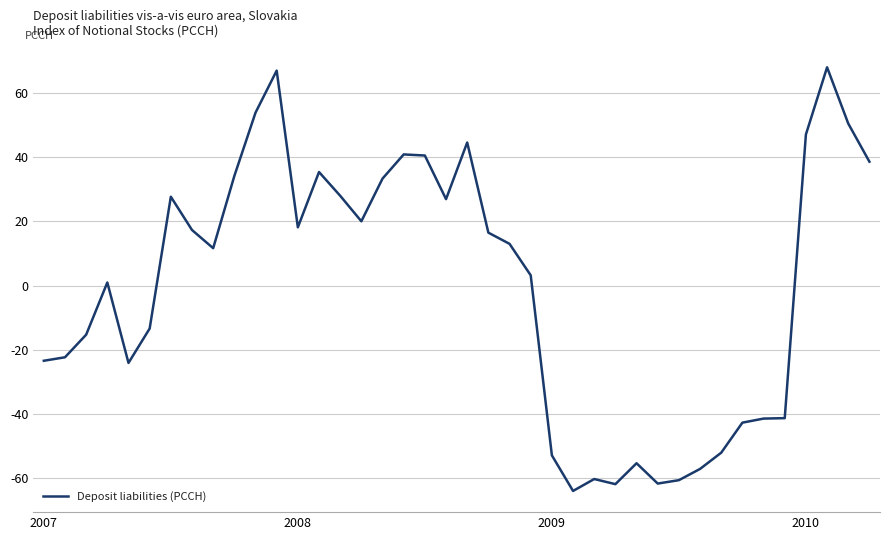

What is the maximum value shown in the chart?

68.1